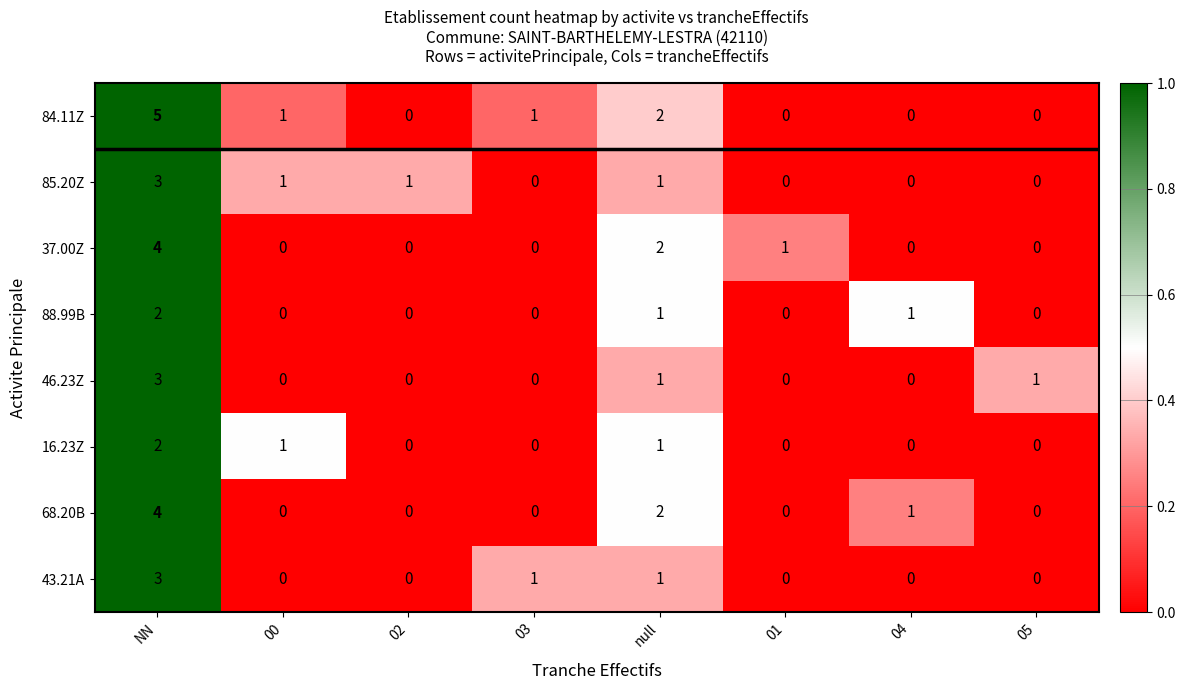

The value of 68.20B at null is 1. True or false?

False